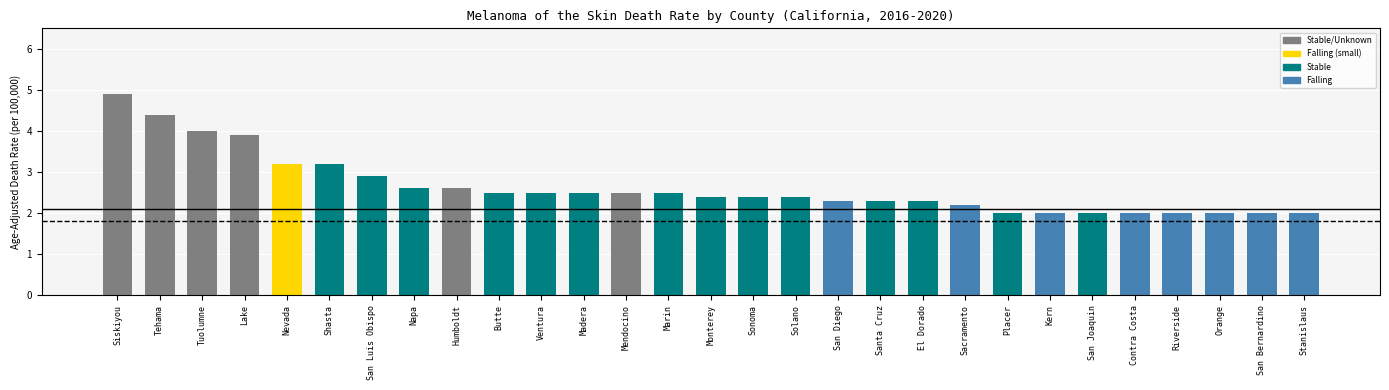

Reading left to right, what are all the values shown in this chart?

Siskiyou=4.9	Tehama=4.4	Tuolumne=4.0	Lake=3.9	Nevada=3.2	Shasta=3.2	San Luis Obispo=2.9	Napa=2.6	Humboldt=2.6	Butte=2.5	Ventura=2.5	Madera=2.5	Mendocino=2.5	Marin=2.5	Monterey=2.4	Sonoma=2.4	Solano=2.4	San Diego=2.3	Santa Cruz=2.3	El Dorado=2.3	Sacramento=2.2	Placer=2.0	Kern=2.0	San Joaquin=2.0	Contra Costa=2.0	Riverside=2.0	Orange=2.0	San Bernardino=2.0	Stanislaus=2.0